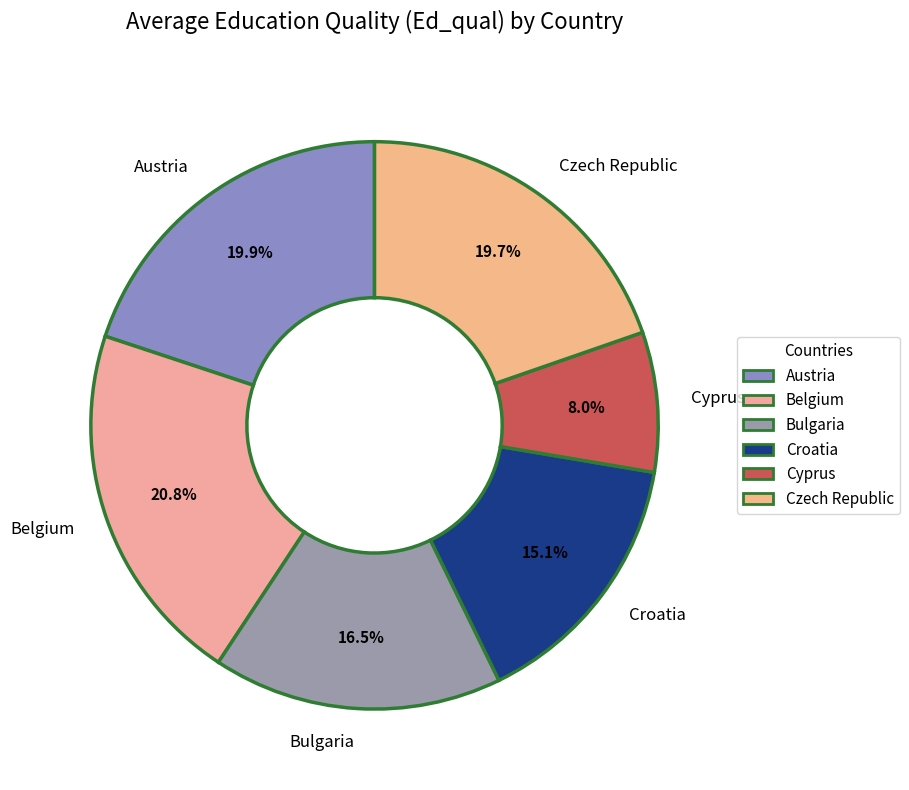

What is the smallest slice in the pie chart?

Cyprus